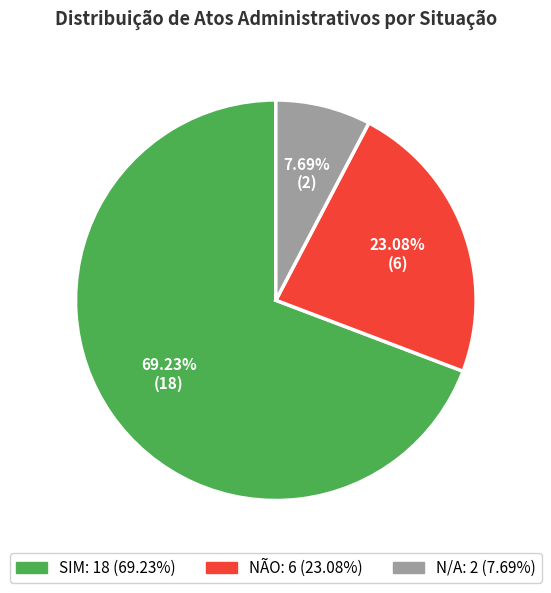

To the nearest percent, what is the average slice percentage?

33%